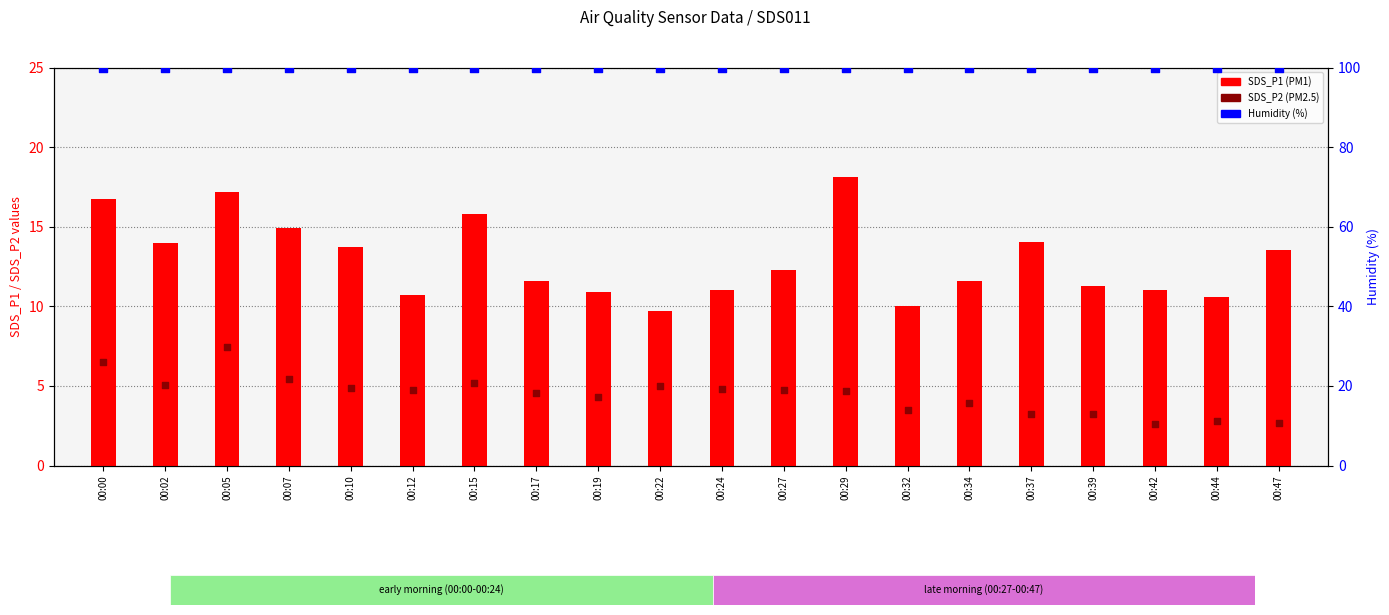

Is the value of SDS_P1 (PM1) at 00:42 greater than the value of Humidity (%) at 00:15?

No